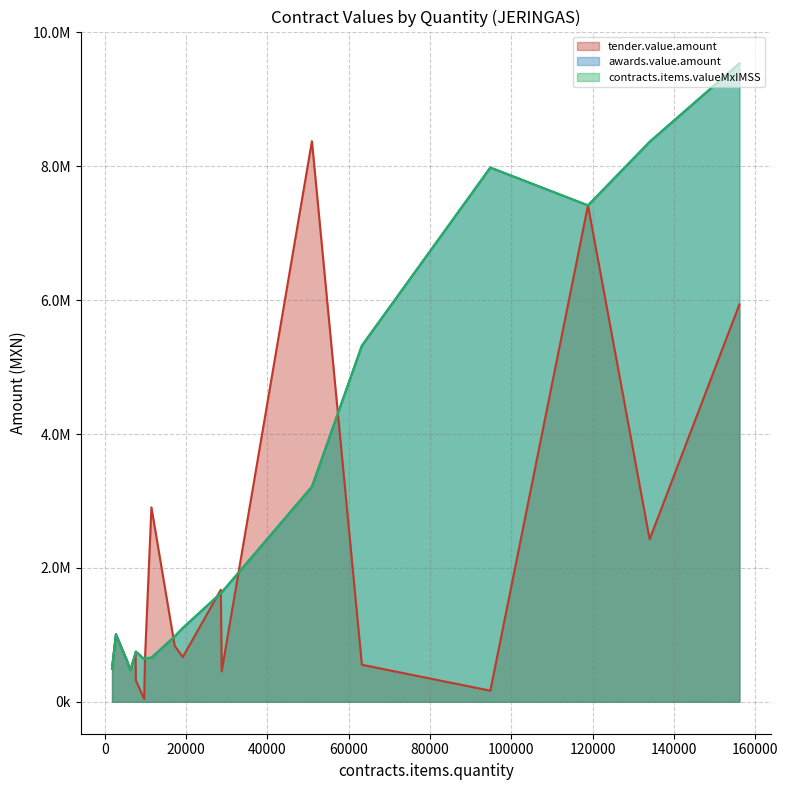

True or false: contracts.items.valueMxIMSS and awards.value.amount intersect in this chart.

False